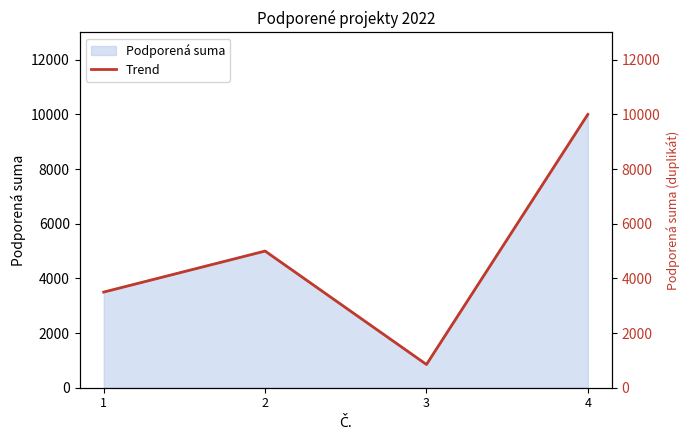

Approximately how many times larger is the value at 4 compared to 3?

11.8